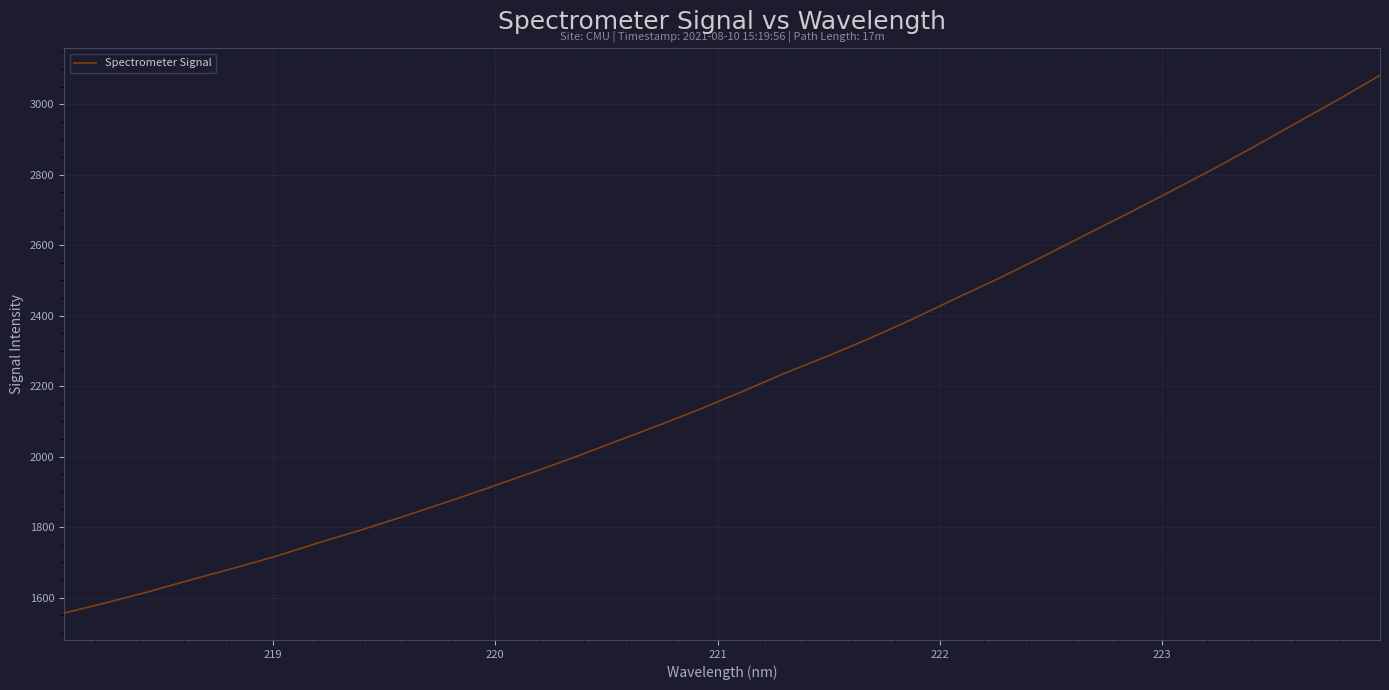

Reading left to right, transcribe all the data shown in this chart.

1555.8	1585.4	1616.8	1650.8	1683.4	1717.5	1755.7	1792.0	1830.6	1870.6	1911.7	1954.1	1997.5	2043.4	2088.9	2136.1	2186.3	2238.4	2286.2	2337.3	2391.4	2449.2	2505.3	2564.9	2626.0	2686.8	2749.1	2812.1	2877.7	2945.4	3012.4	3082.3